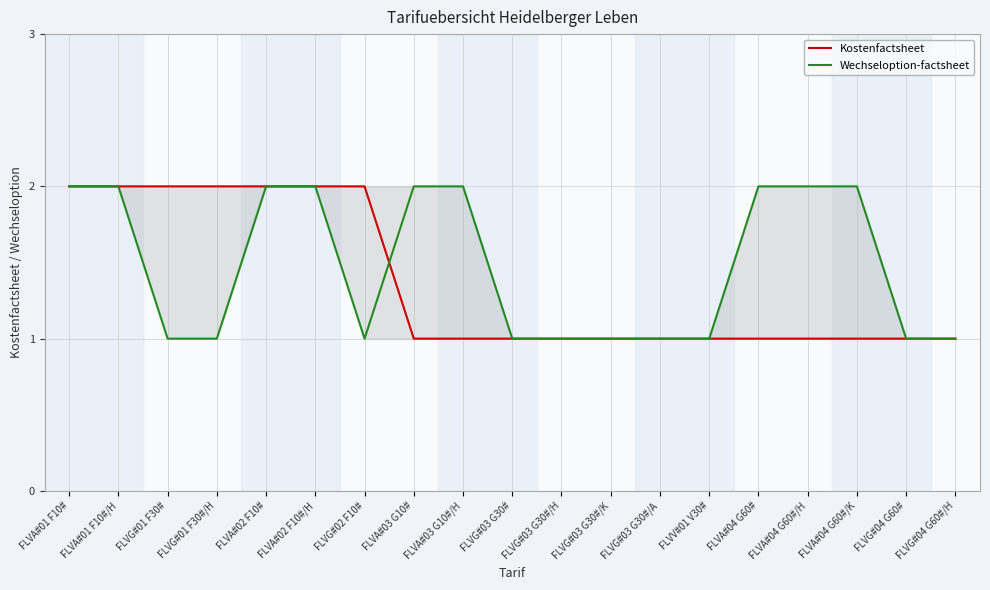

Which series ends up on top after the final intersection of Kostenfactsheet and Wechseloption-factsheet?

Wechseloption-factsheet